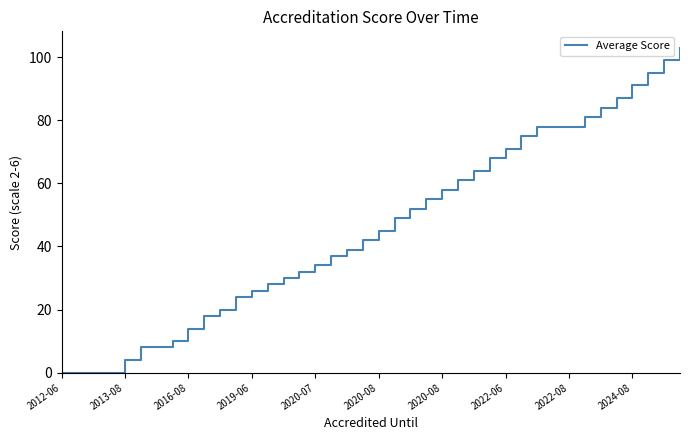

What is the average value?

46